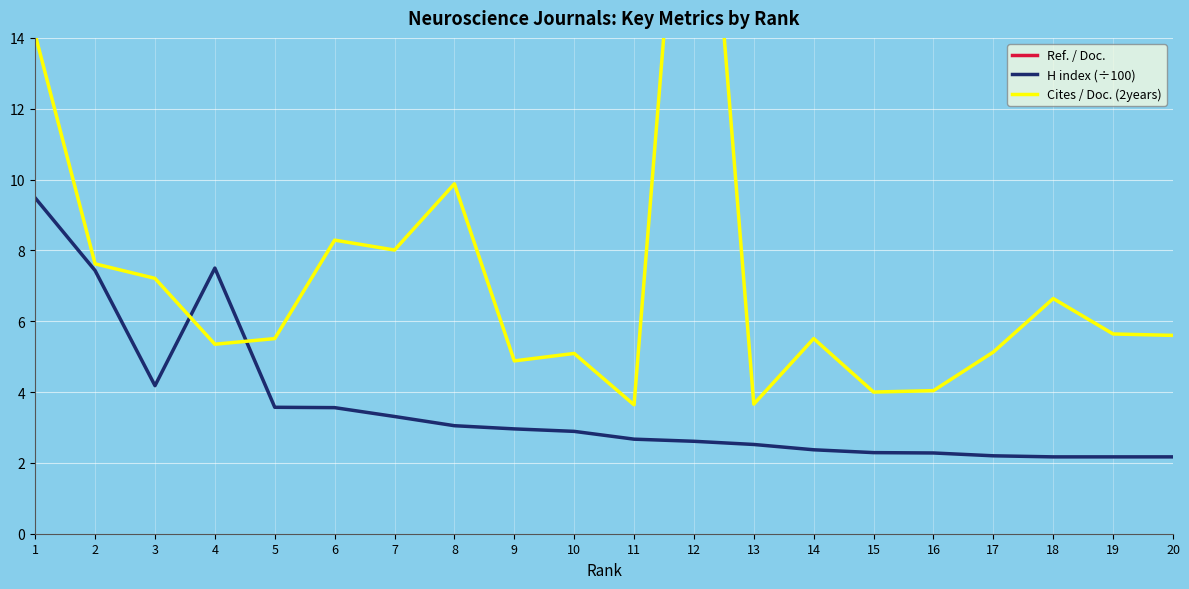

Count the number of data series in this chart.

3